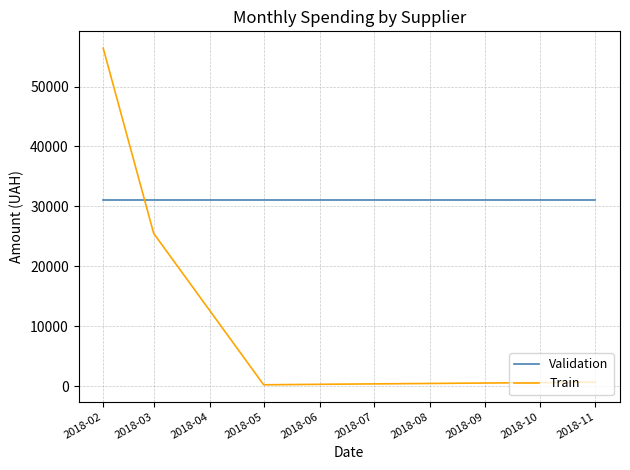

The value of Validation at 2018-02 is 31019.6. True or false?

True